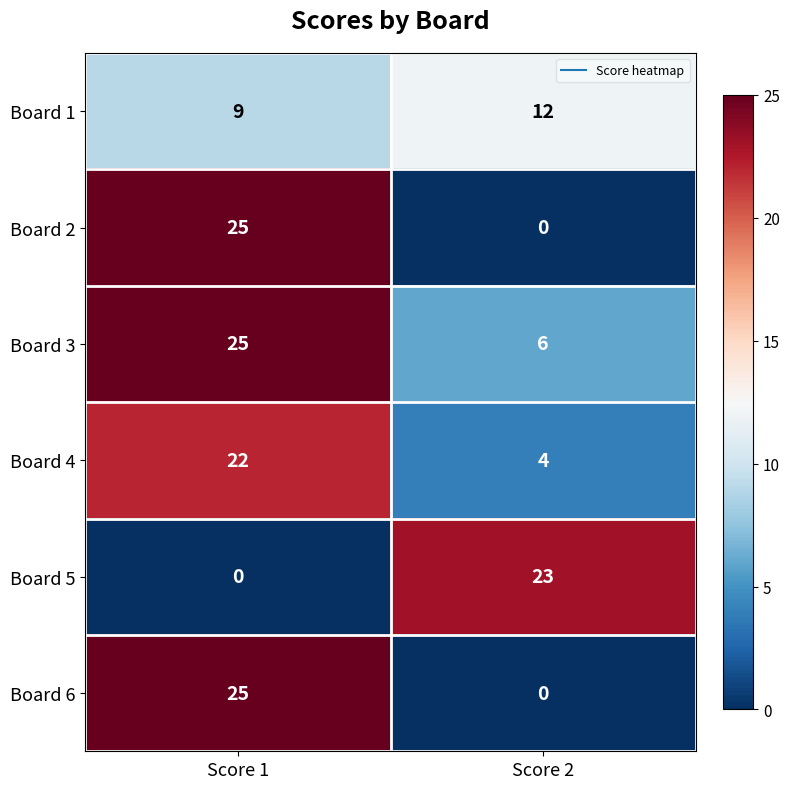

True or false: Board 3 has a value of 15 at Score 1.

False